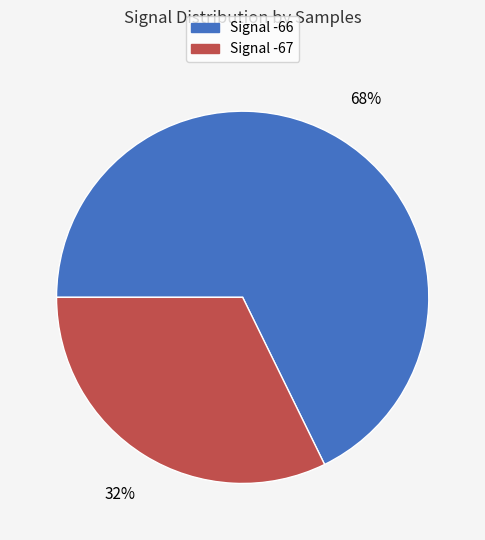

Is it true that Signal -66 is 54% of the pie?

False